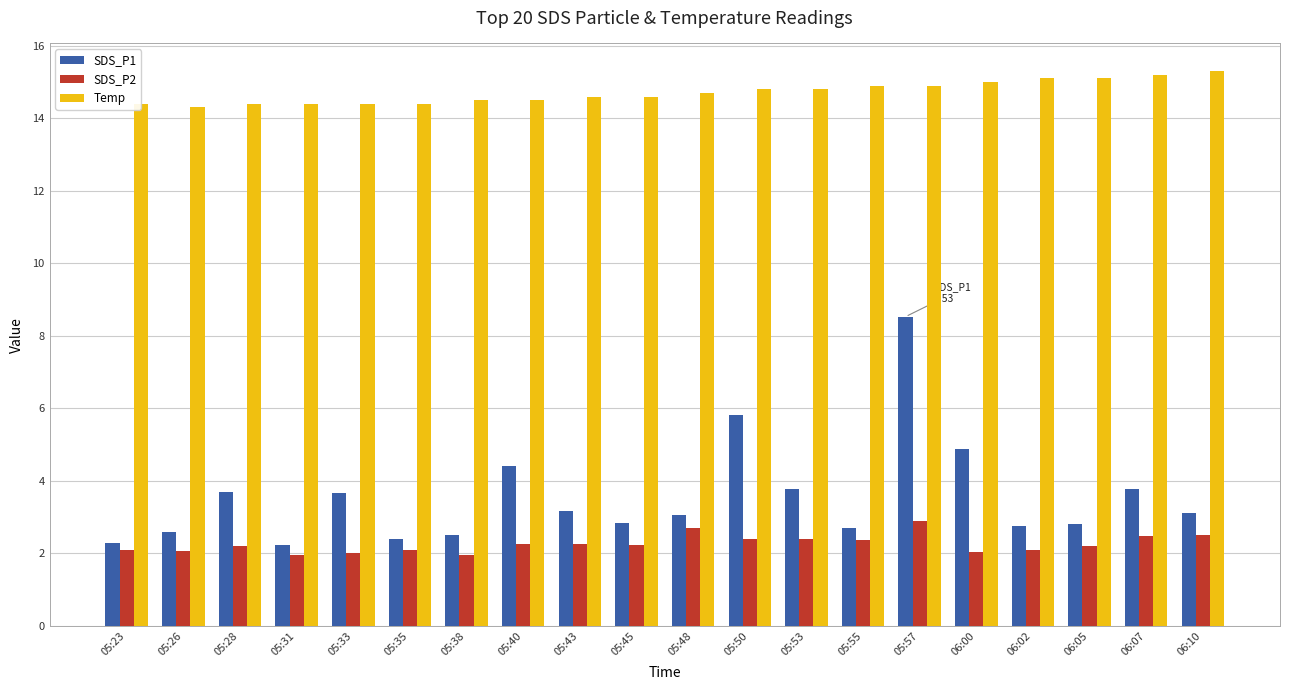

Is the value of Temp at 05:57 greater than the value of SDS_P2 at 05:45?

Yes